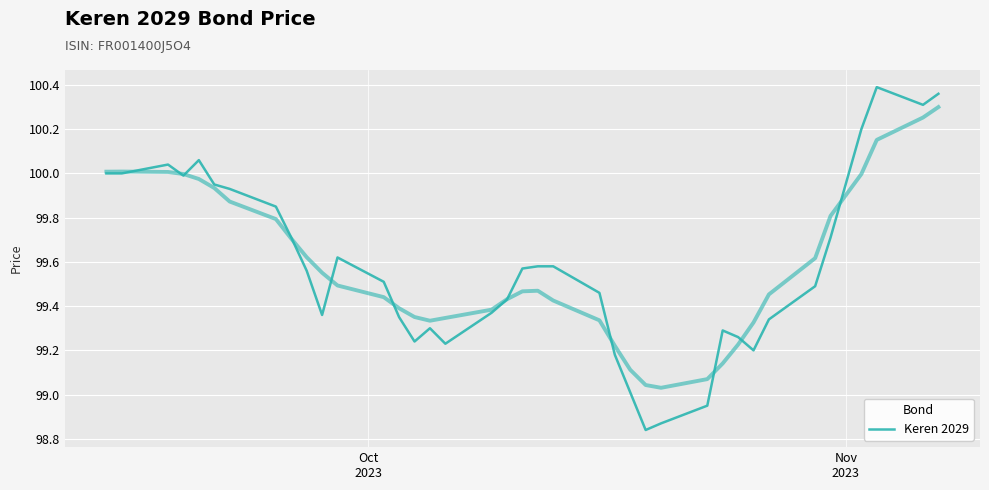

How many lines are shown in the chart?

1